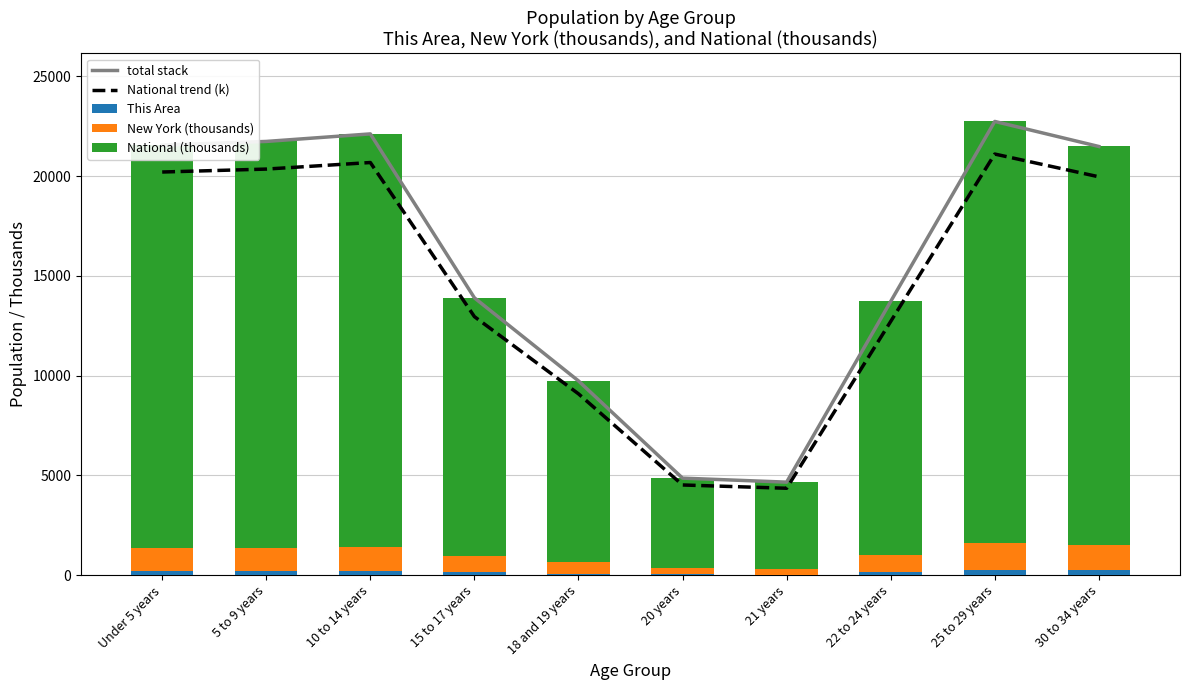

Between 21 years and 30 to 34 years, which series saw the biggest shift?

total stack